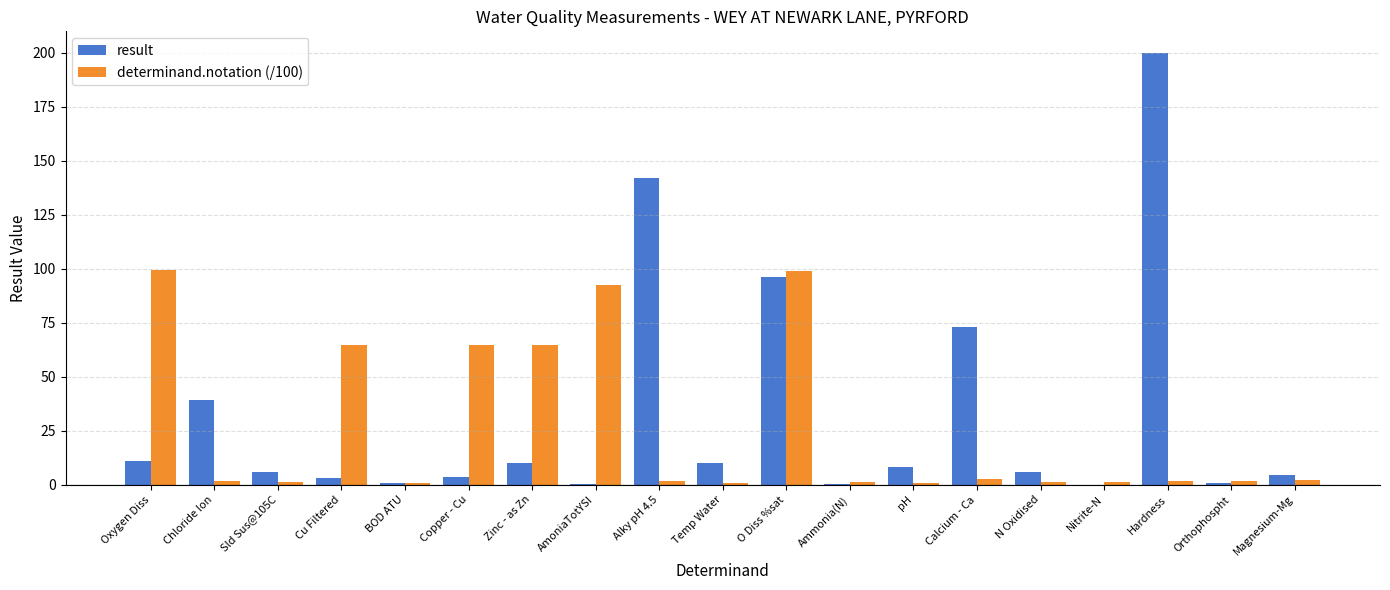

Is the value of determinand.notation (/100) at Cu Filtered greater than the value of result at Magnesium-Mg?

Yes